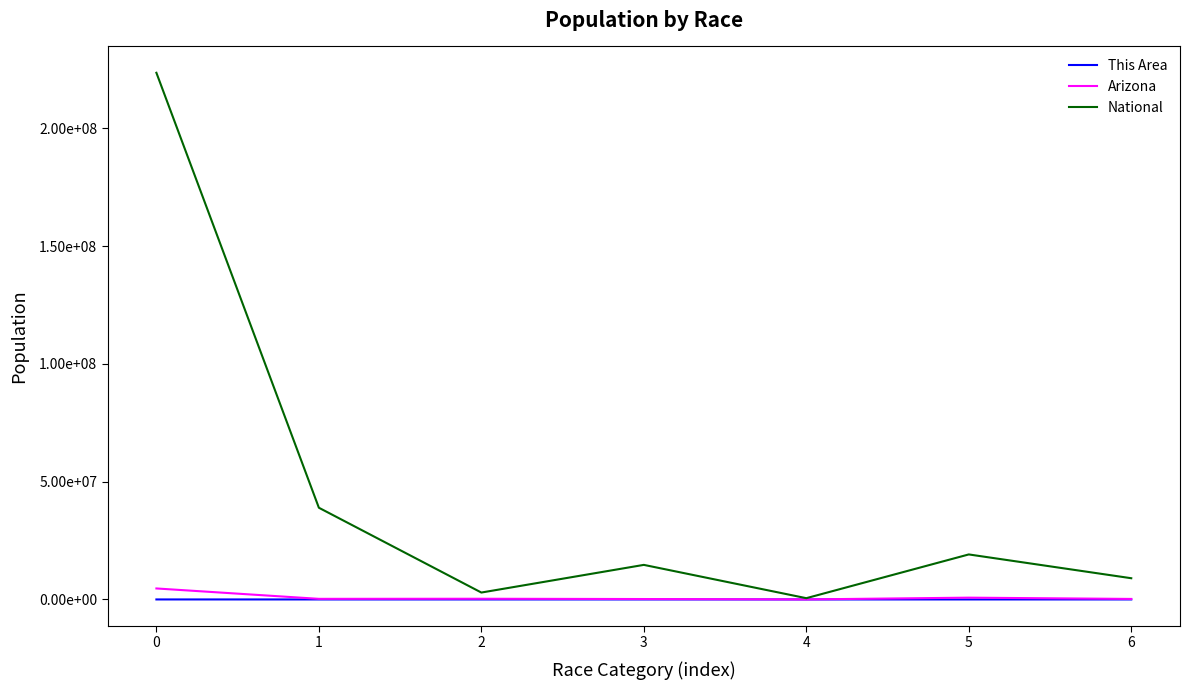

What are all the series names shown in the legend?

This Area, Arizona, National